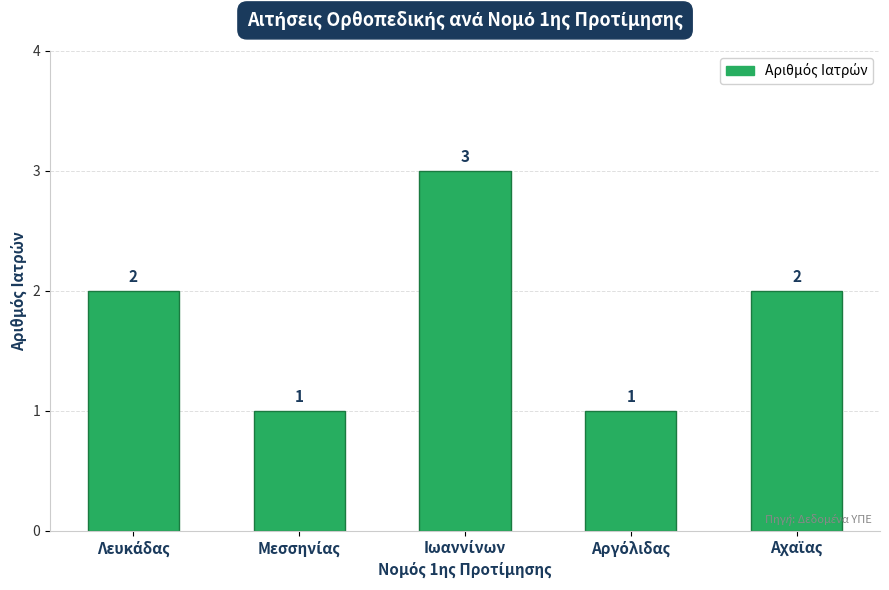

Does the chart contain stacked bars?

No